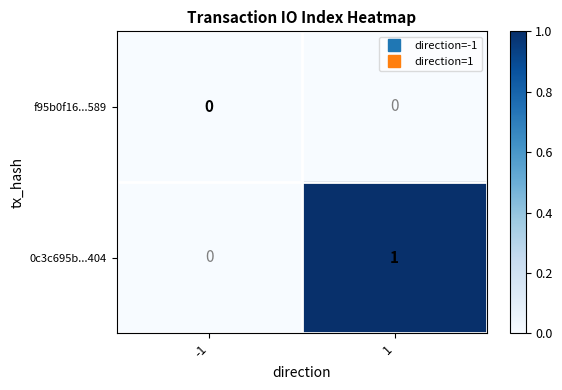

Reading left to right, extract all data points from this chart.

f95b0f16...589: -1=0	1=0
0c3c695b...404: -1=0	1=1